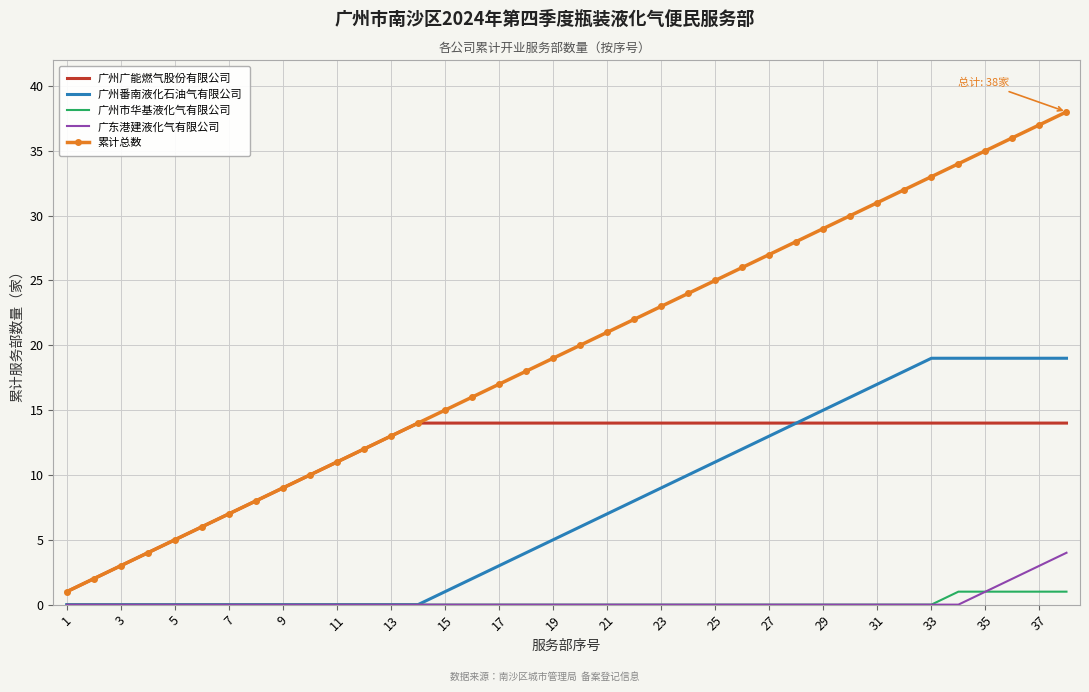

What is the greatest value displayed?

38